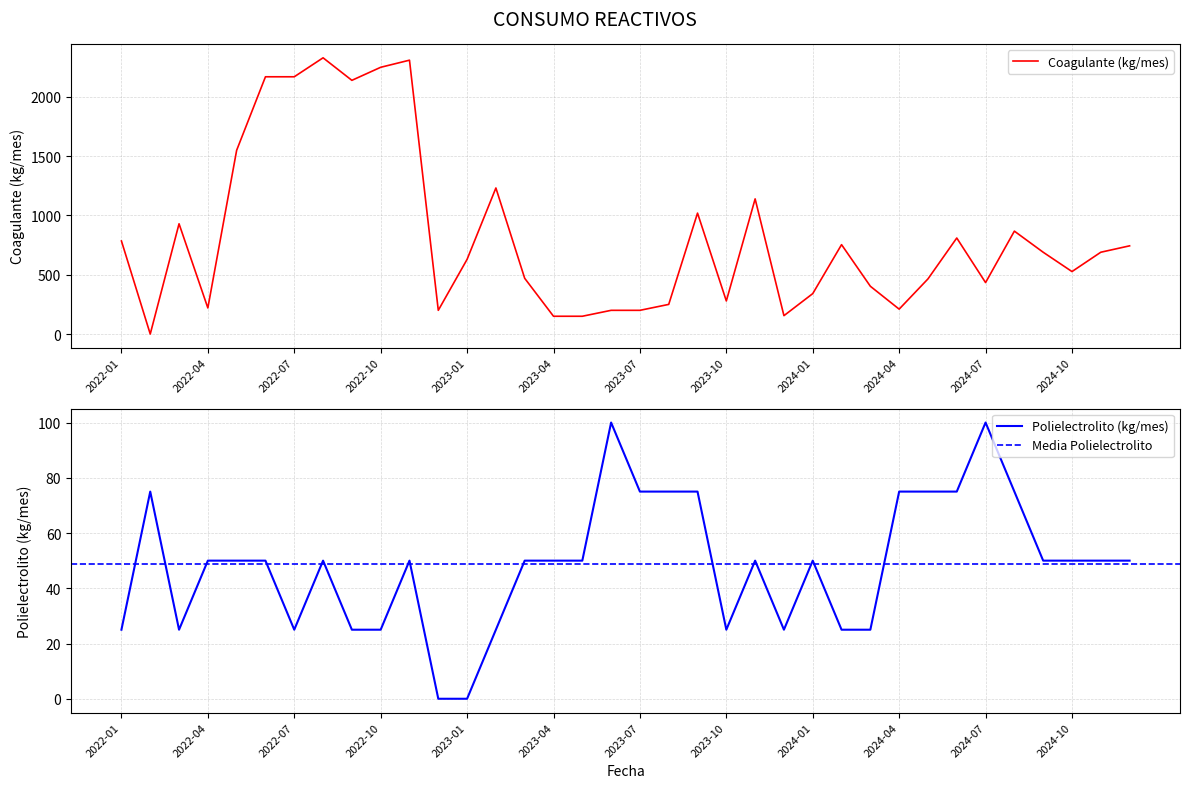

How many interior local peaks does the Polielectrolito (kg/mes) series have?

7